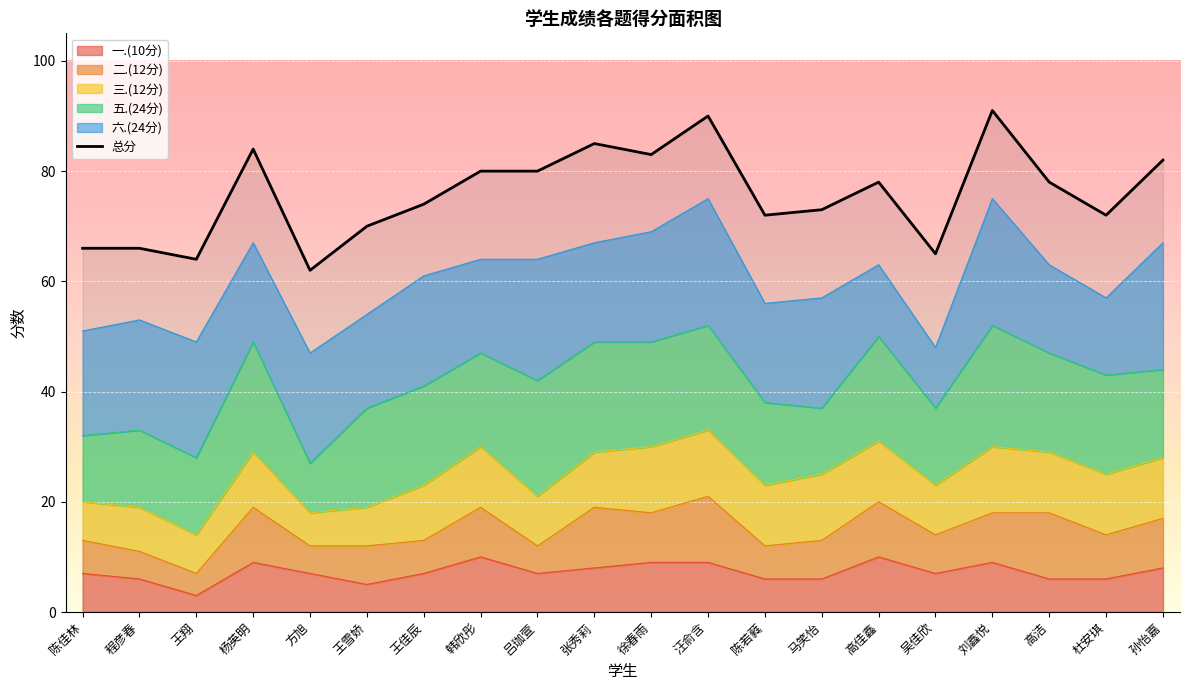

What position from the right is 陈佳林?

20